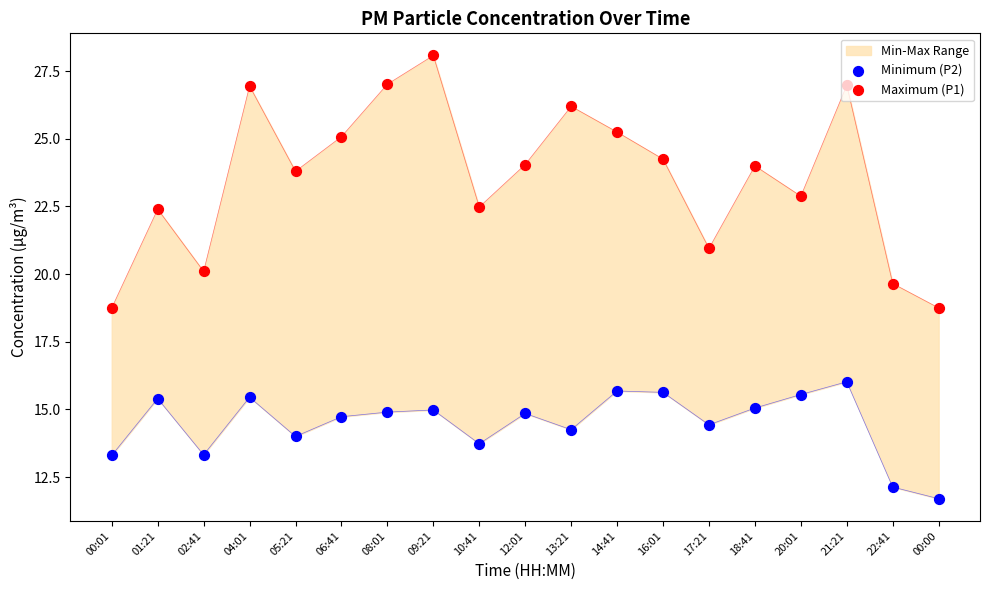

What are all the series names shown in the legend?

Minimum (P2), Maximum (P1)